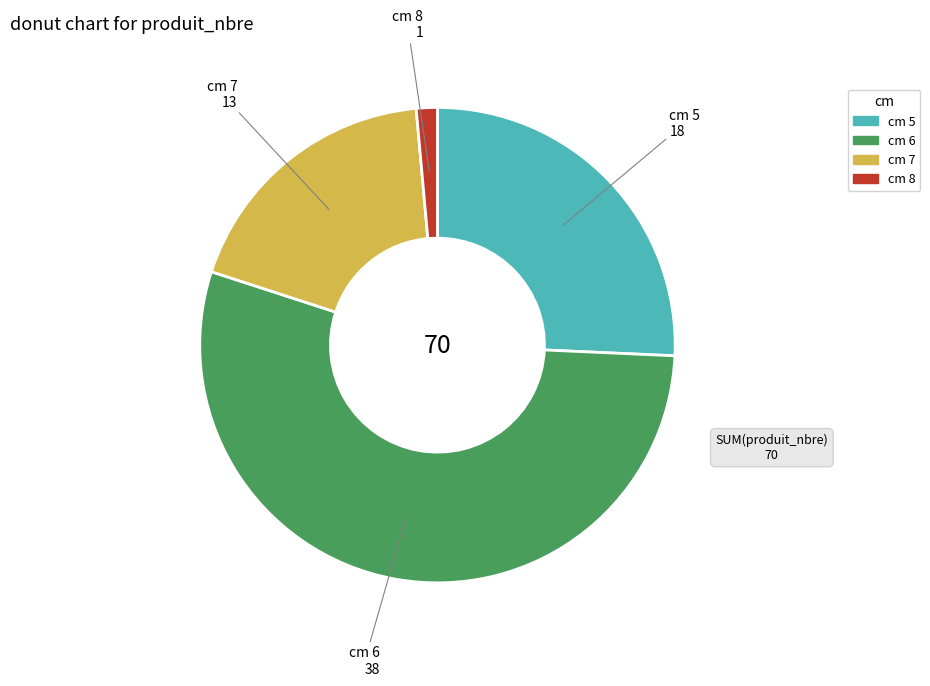

Is there any slice that represents more than half of the pie?

Yes